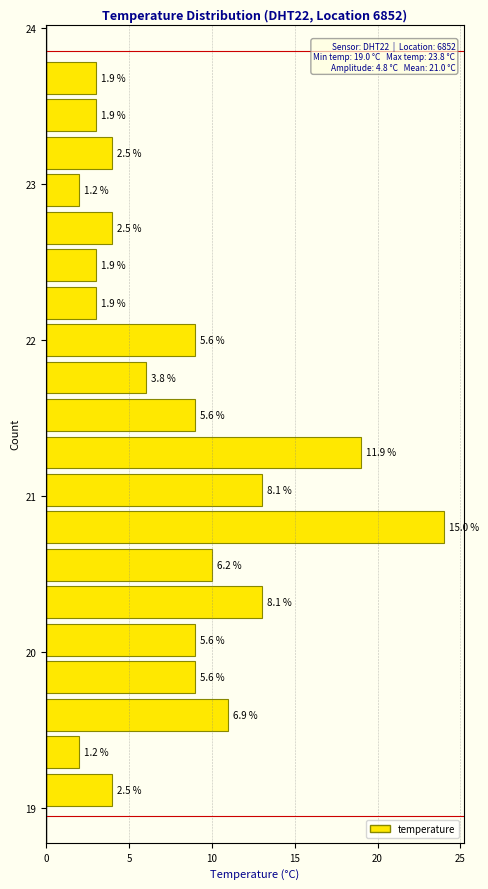

Read against the y-axis, roughly where is the centre of the longest bar?

20.8